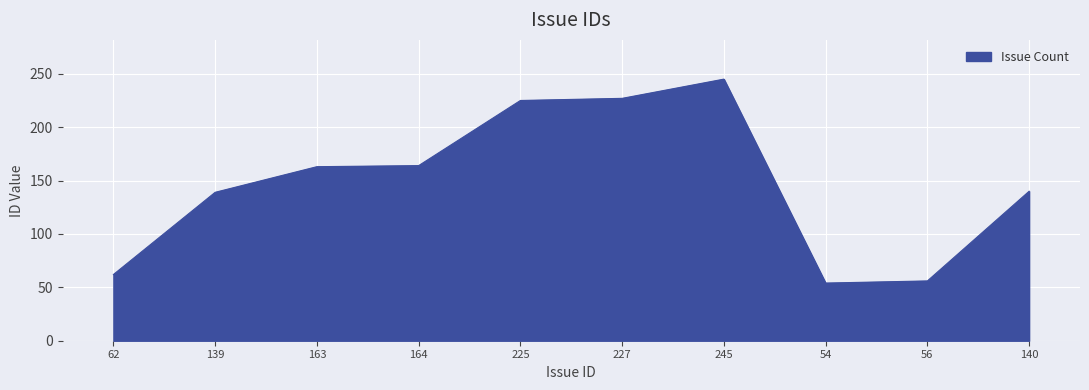

Is it true that the value at 54 is 35?

False